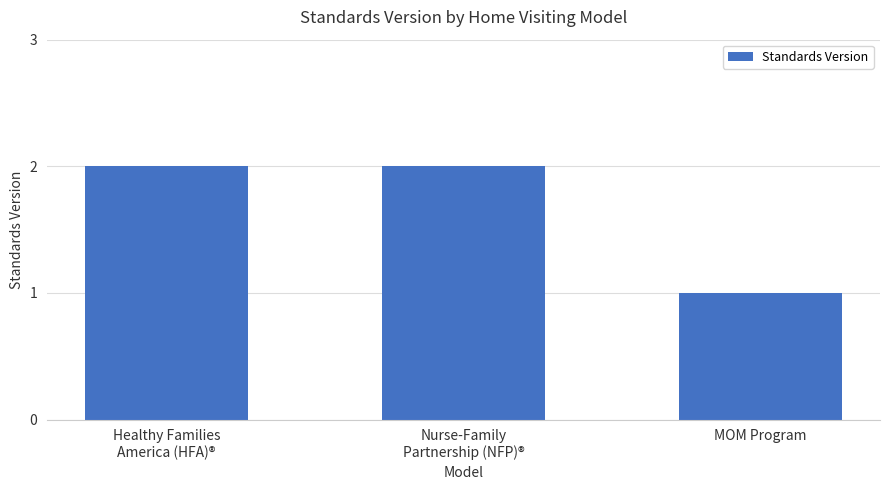

True or false: the data shows 1 at MOM Program.

True